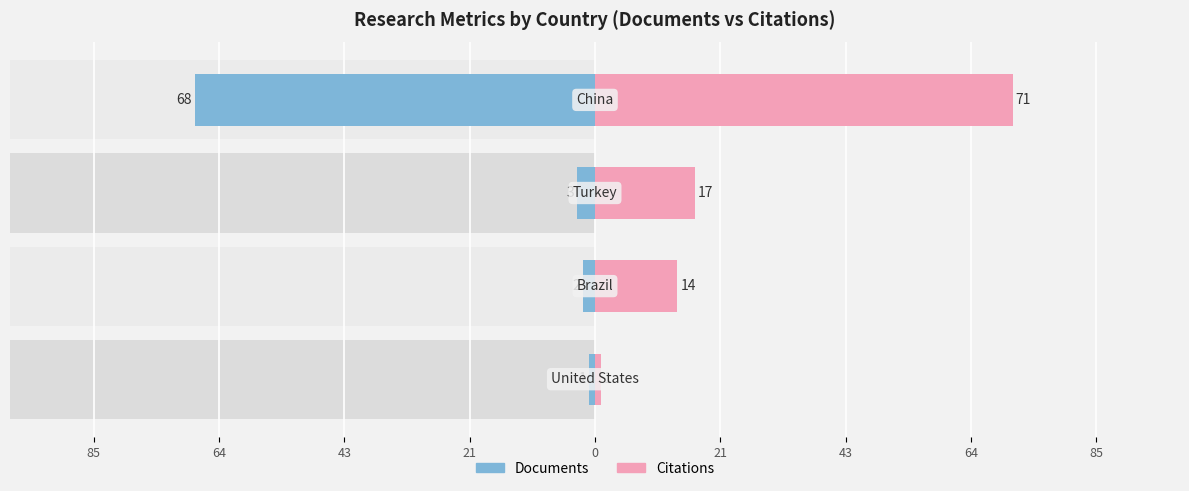

At 43, list the series in order from largest to smallest.

Citations, Documents